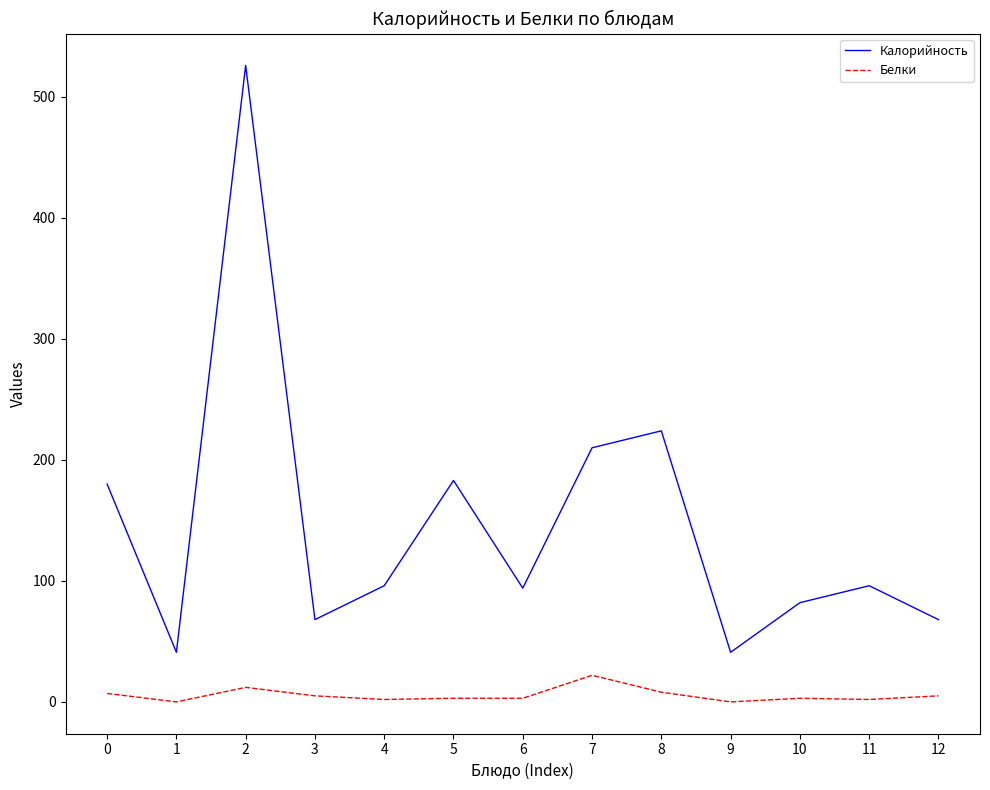

Rank the series by their maximum value, from lowest to highest.

Белки, Калорийность